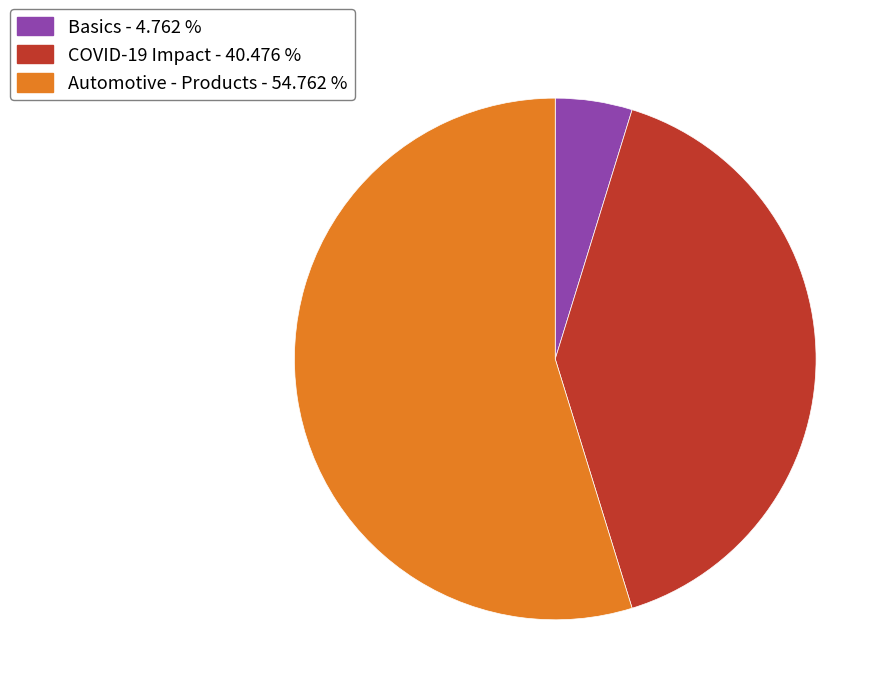

Rank the categories by value from lowest to highest.

Basics, COVID-19 Impact, Automotive - Products